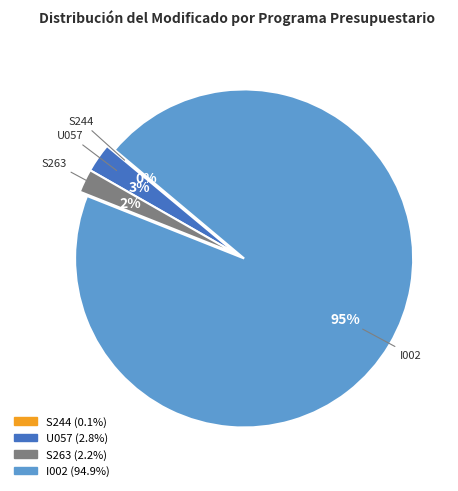

Does any single category account for the majority?

Yes